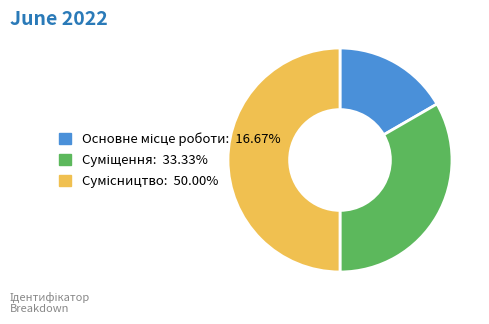

How many slices are in this pie chart?

3